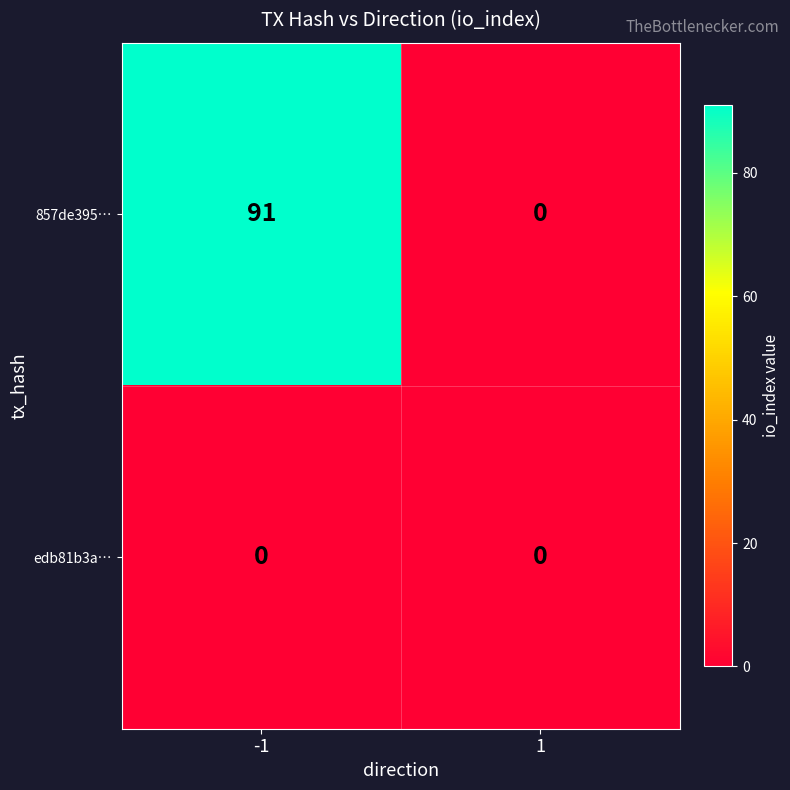

What is the difference between the maximum and minimum values in the 857de395… series?

91